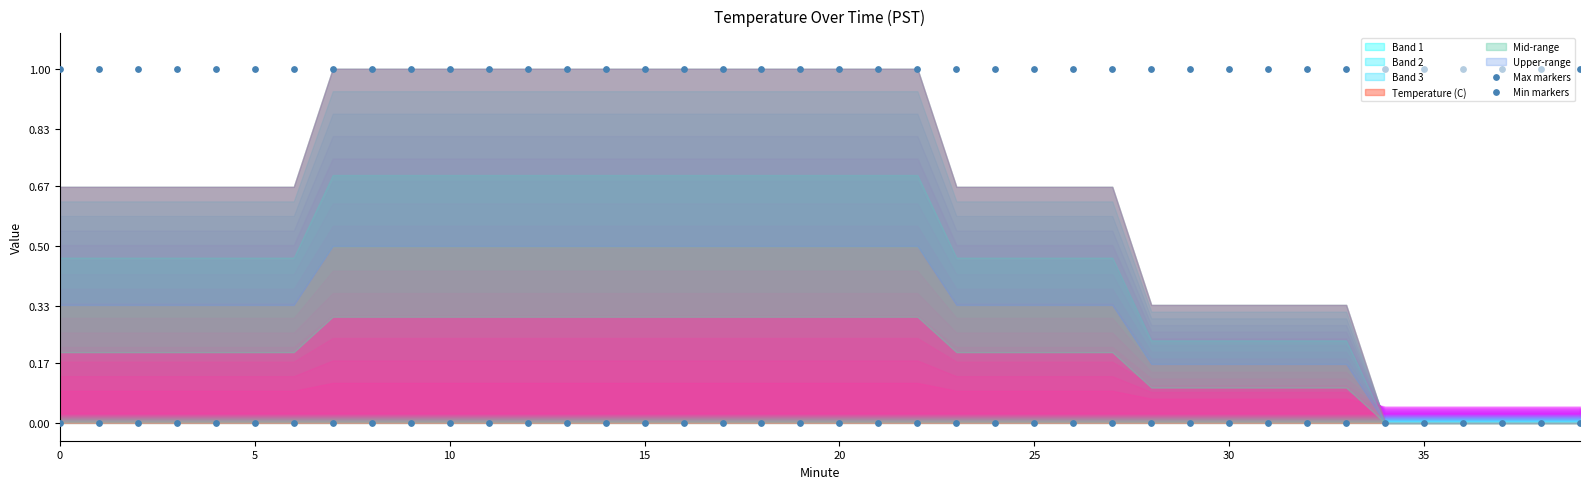

At how many categories does at least one series exceed 0?

40